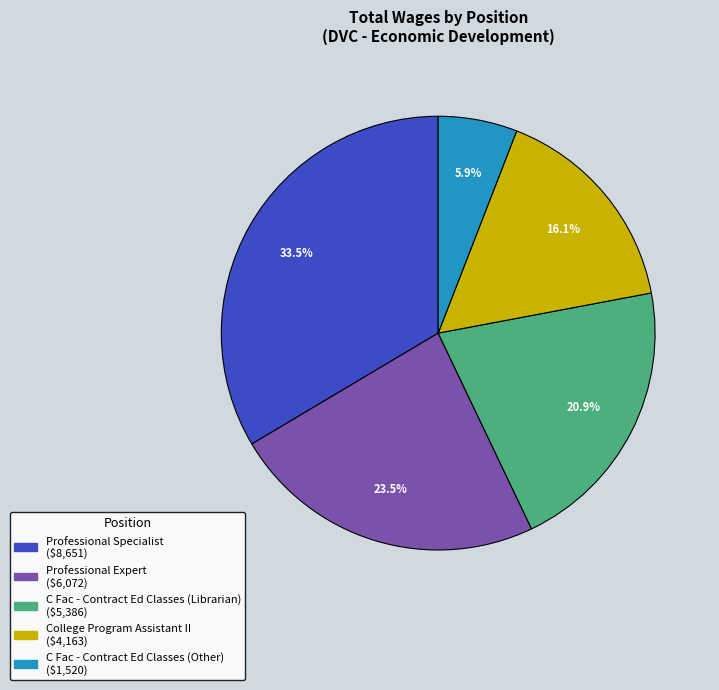

To the nearest percent, what is the combined percentage of Professional Expert and College Program Assistant II?

40%